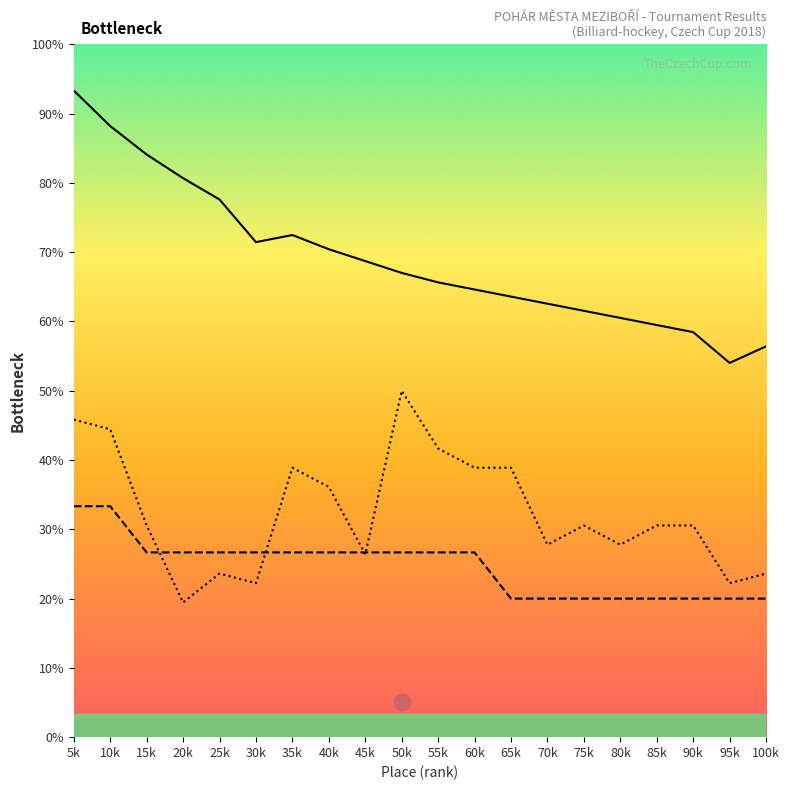

How many data points does each series have?

20